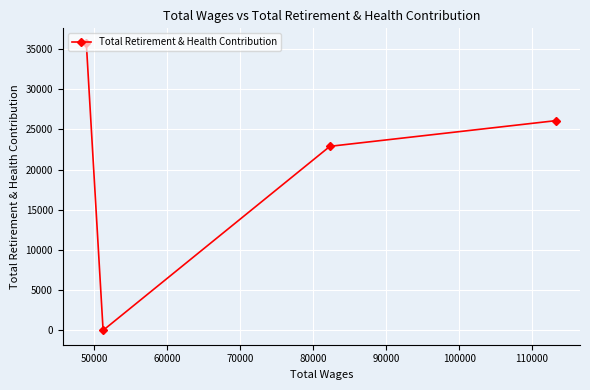

What is the maximum value shown in the chart?

35786